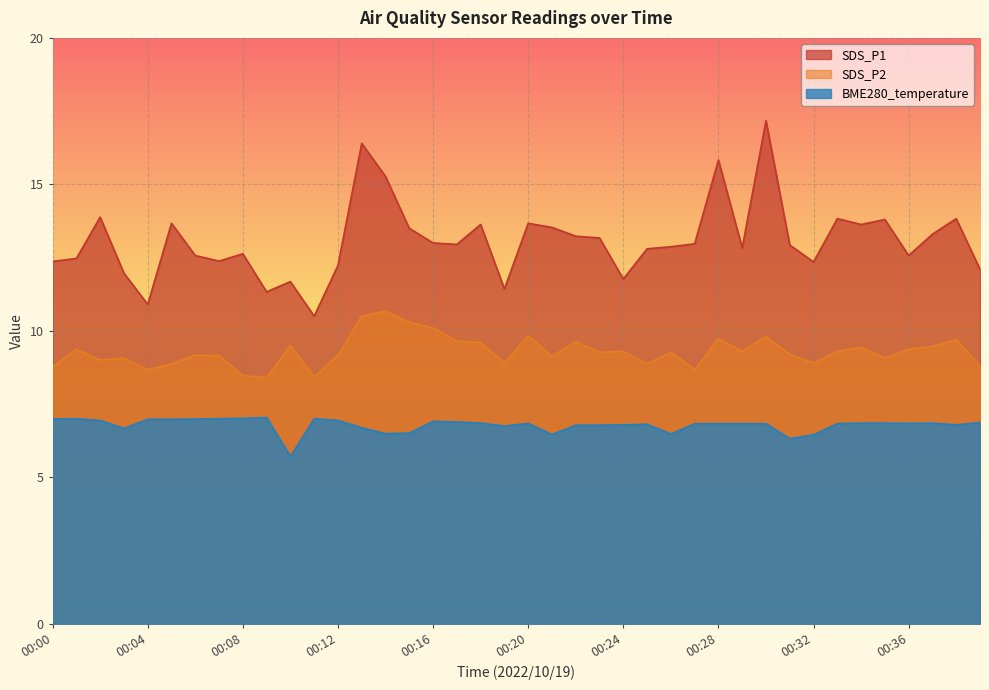

How many interior local valleys does the SDS_P1 series have?

11